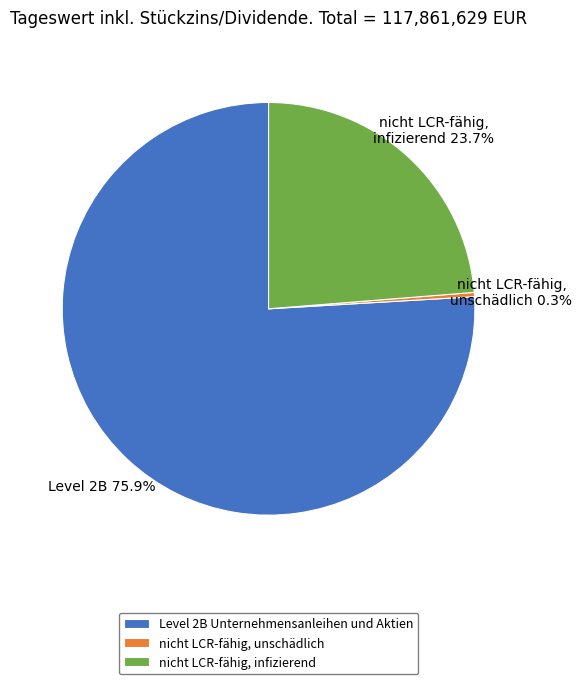

What percentage is NOT represented by nicht LCR-fähig, infizierend?

76.3%